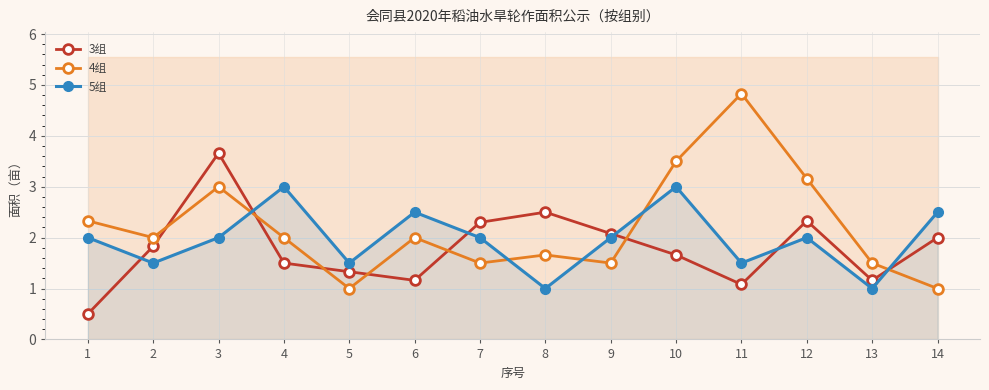

What are all the series names shown in the legend?

3组, 4组, 5组